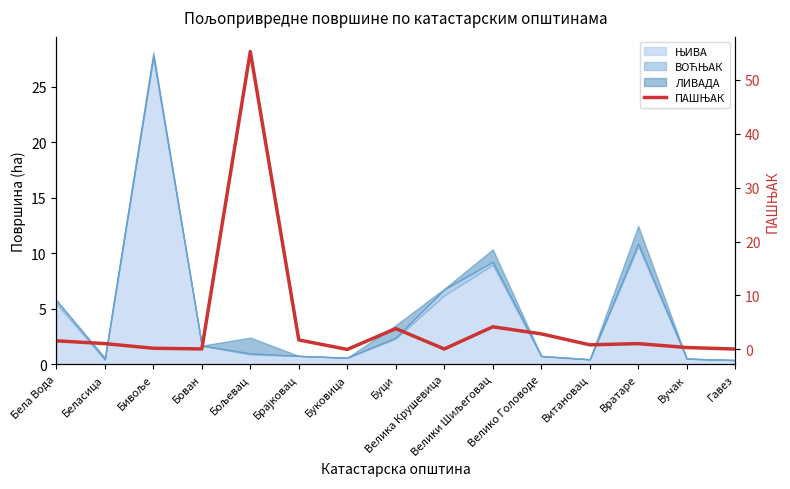

Reading left to right, list all the values displayed in this chart.

Бела Вода=1.6	Беласица=1.1	Бивоље=0.2	Бован=0.1	Бољевац=55.2	Брајковац=1.8	Буковица=0.0	Буци=3.9	Велика Крушевица=0.1	Велики Шиљеговац=4.2	Велико Головоде=2.9	Витановац=0.8	Вратаре=1.1	Вучак=0.4	Гавез=0.1